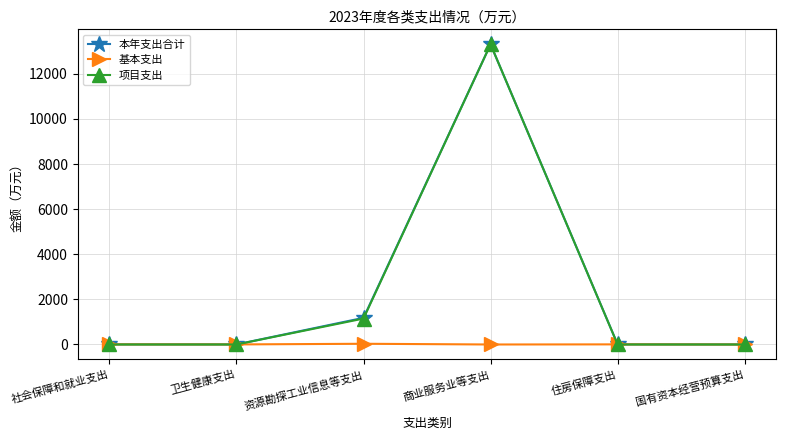

What is the difference between the 项目支出 values at 卫生健康支出 and 商业服务业等支出?

13309.0